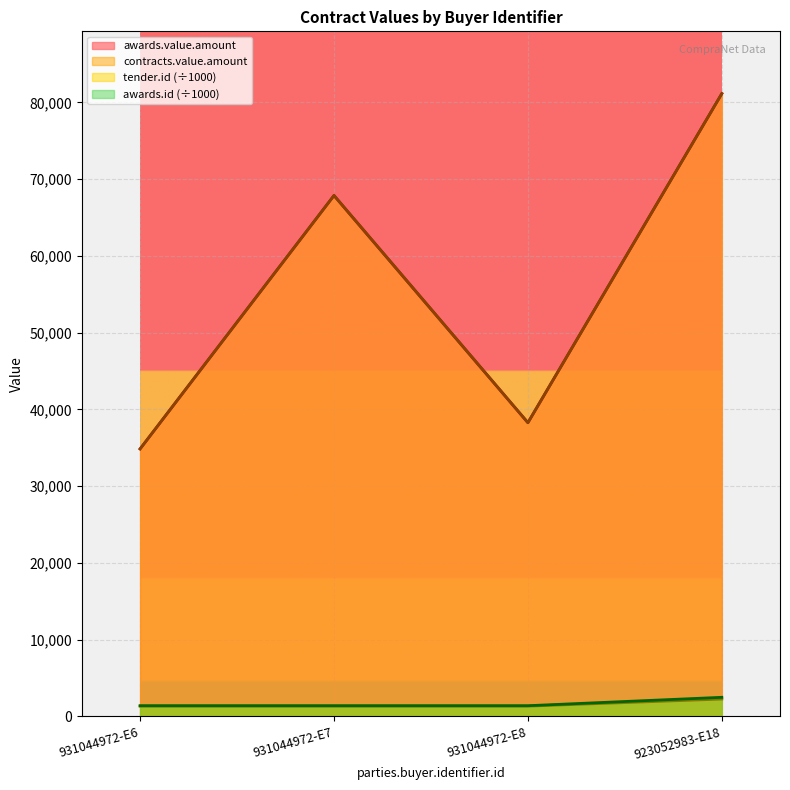

At which label does contracts.value.amount first exceed 67875?

923052983-E18